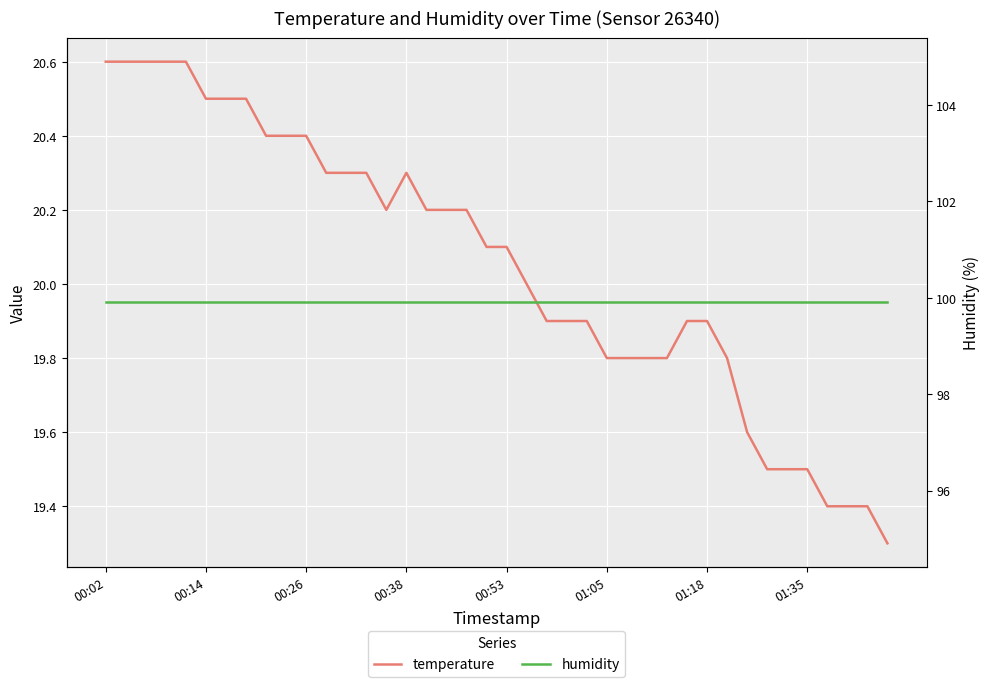

List the series in order of their peak value, highest first.

humidity, temperature